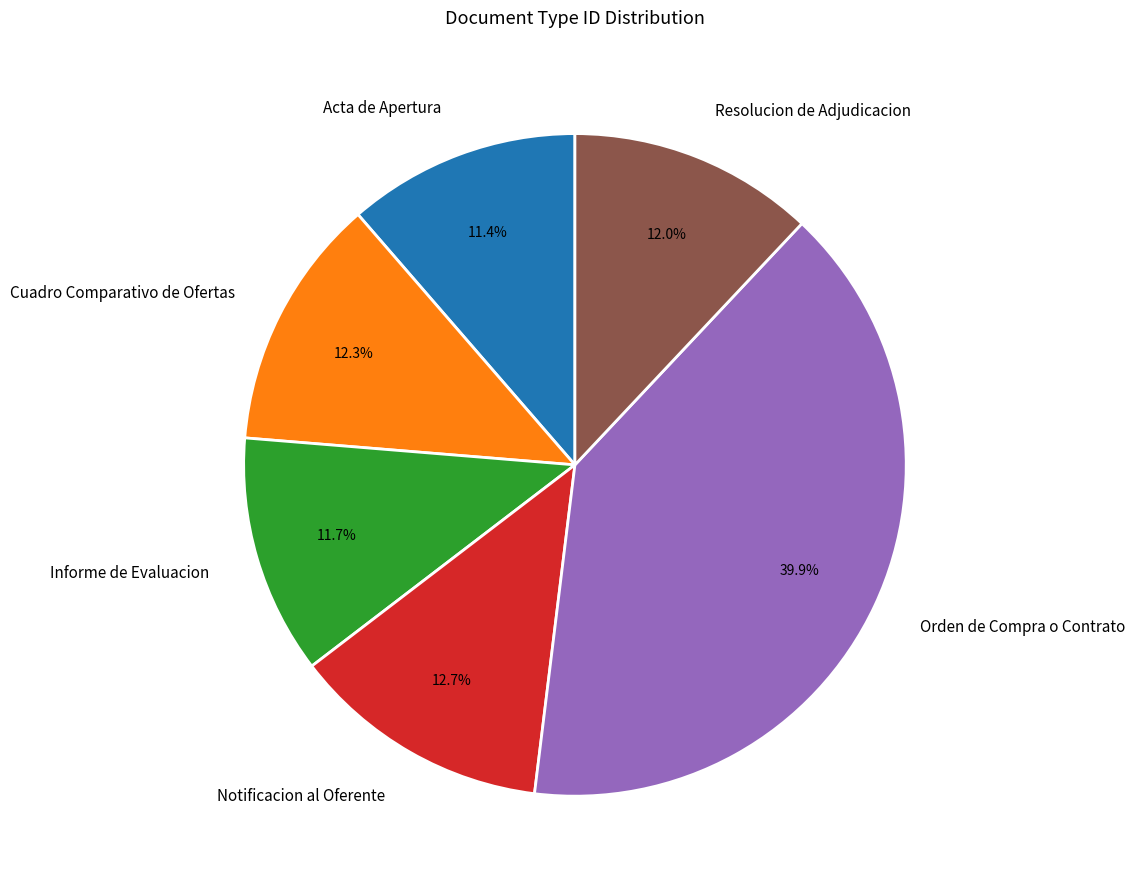

Count the number of slices in the pie.

6